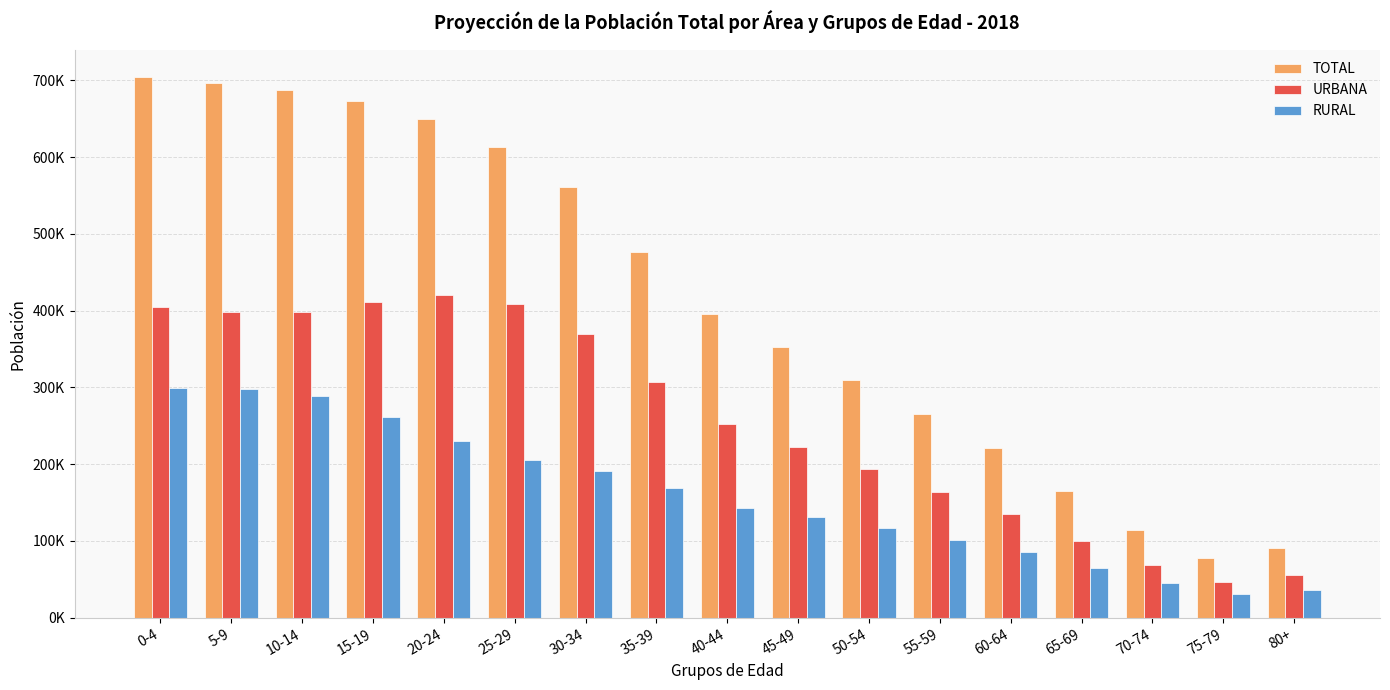

Are the bars grouped side by side (vs. stacked)?

Yes